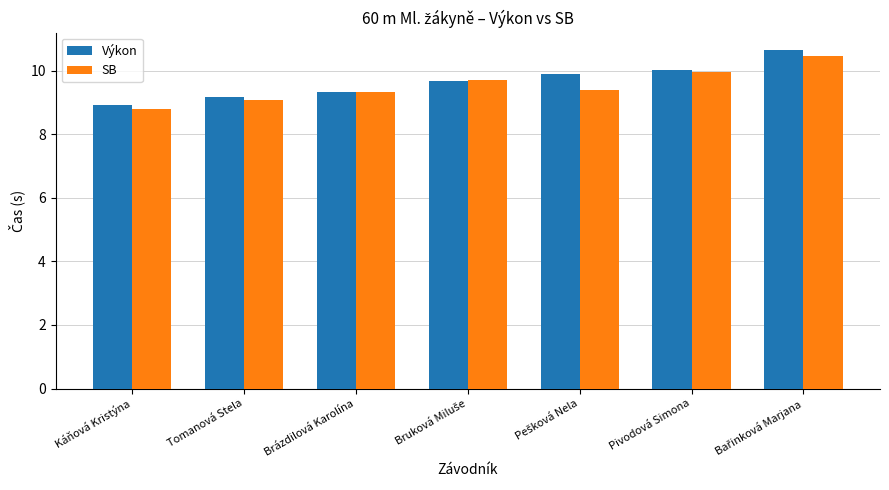

Is the value of SB at Káňová Kristýna greater than the value of Výkon at Káňová Kristýna?

No